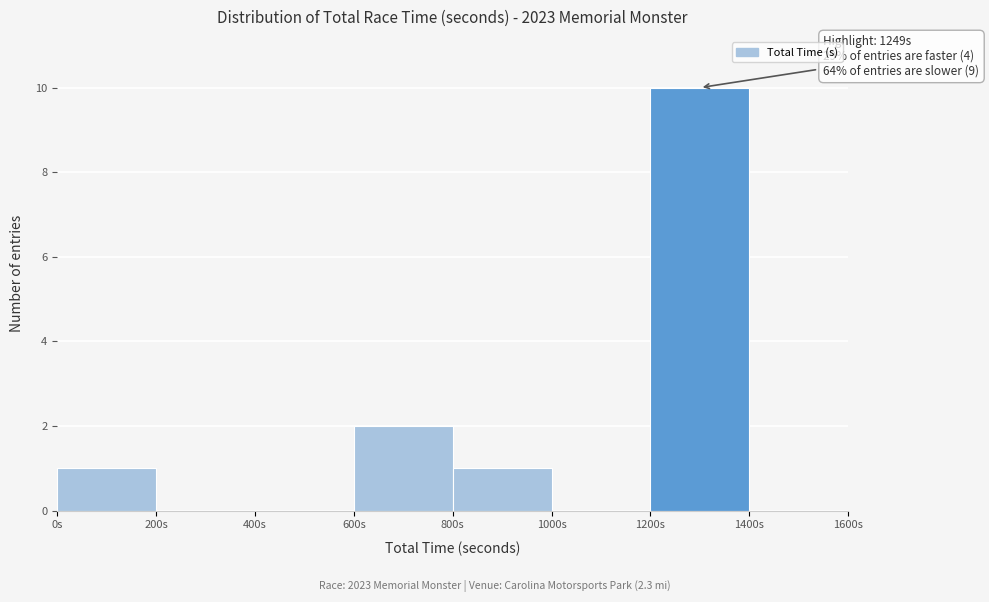

Which range on the x-axis has the tallest bar?

1200 to 1400